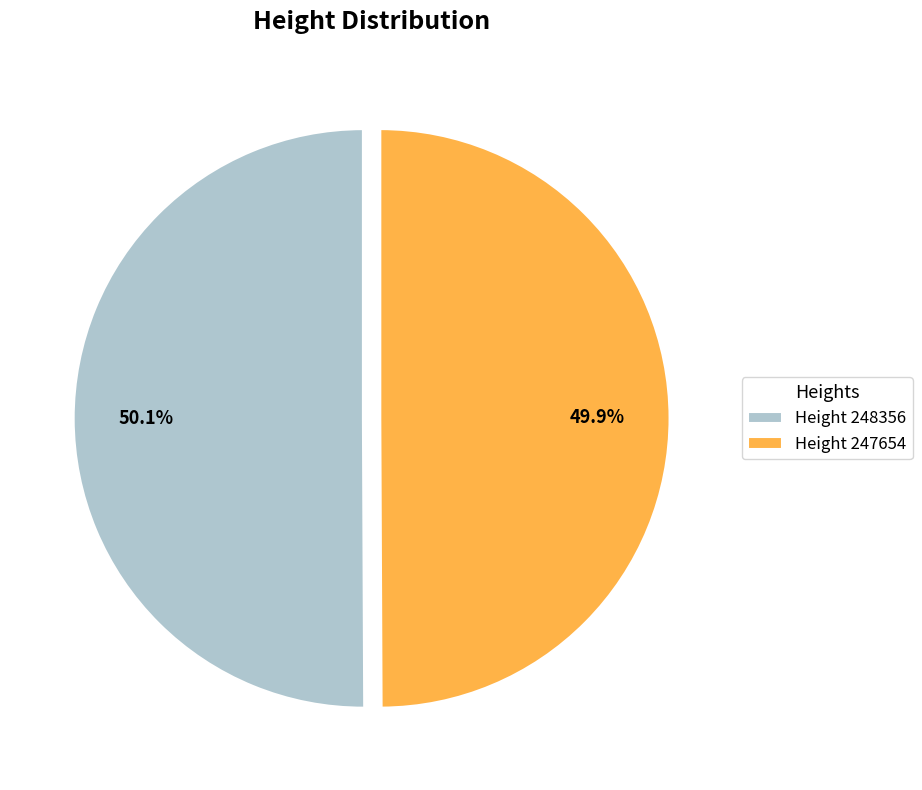

What is the ratio of the value at Height 247654 to the value at Height 248356?

1.0